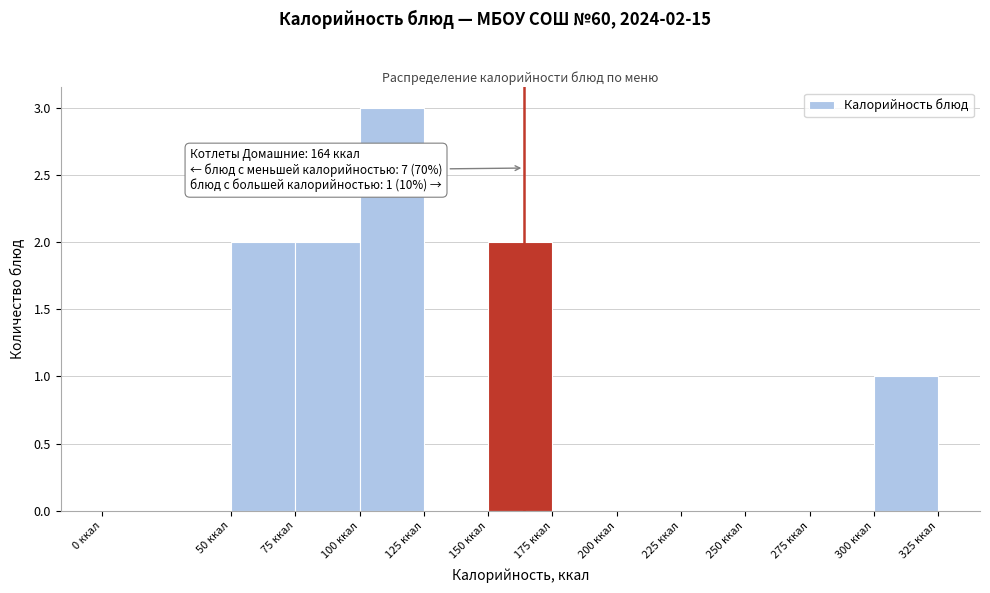

Which range on the x-axis has the tallest bar?

100 to 125